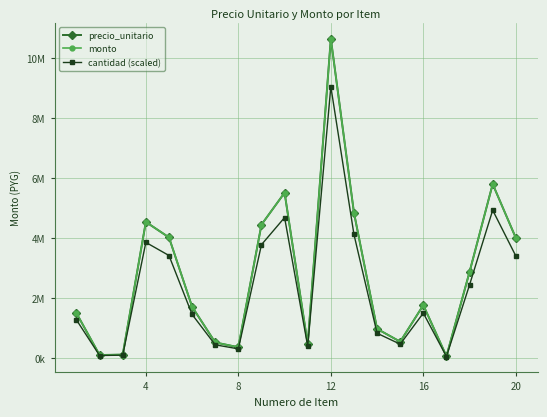

Reading left to right, transcribe all the data shown in this chart.

precio_unitario: 1500000.0	104335.0	118563.0	4545000.0	4029600.0	1716223.0	525000.0	365700.0	4455000.0	5520000.0	470000.0	10660000.0	4855950.0	979000.0	550000.0	1769636.0	65000.0	2880000.0	5808870.0	4012500.0
monto: 1500000.0	104335.0	118563.0	4545000.0	4029600.0	1716223.0	525000.0	365700.0	4455000.0	5520000.0	470000.0	10660000.0	4855950.0	979000.0	550000.0	1769636.0	65000.0	2880000.0	5808870.0	4012500.0
cantidad (scaled): 1275000.0	88684.8	100778.6	3863250.0	3425160.0	1458789.6	446250.0	310845.0	3786750.0	4692000.0	399500.0	9061000.0	4127557.5	832150.0	467500.0	1504190.6	55250.0	2448000.0	4937539.5	3410625.0